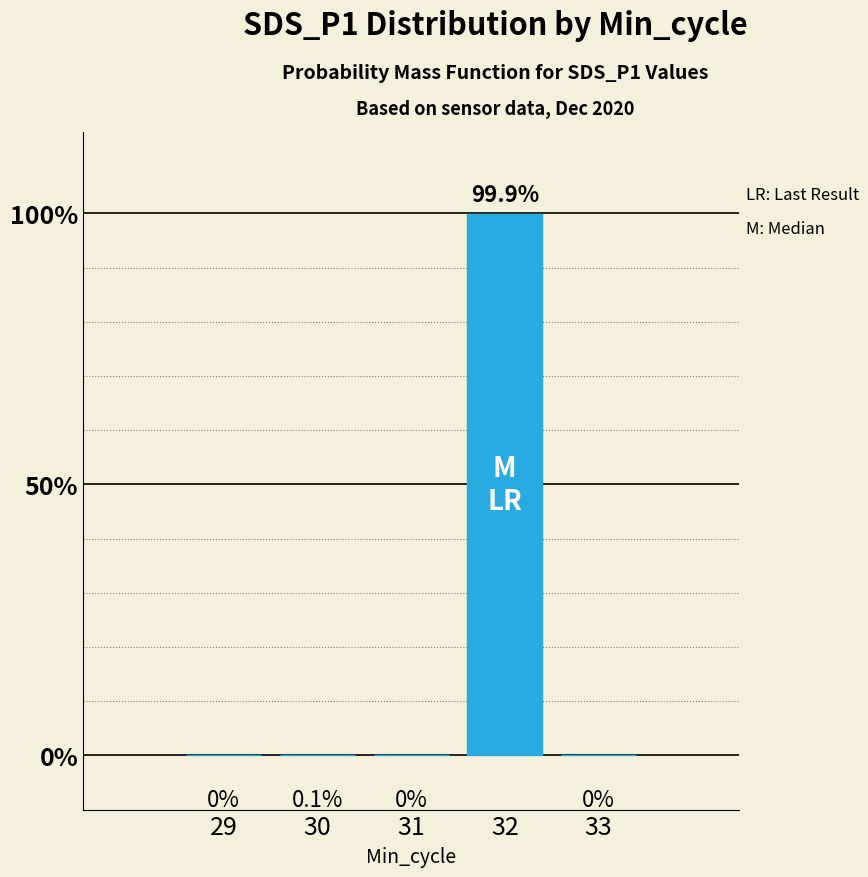

Reading left to right, transcribe all the data shown in this chart.

0.0	0.1	0.0	99.9	0.0